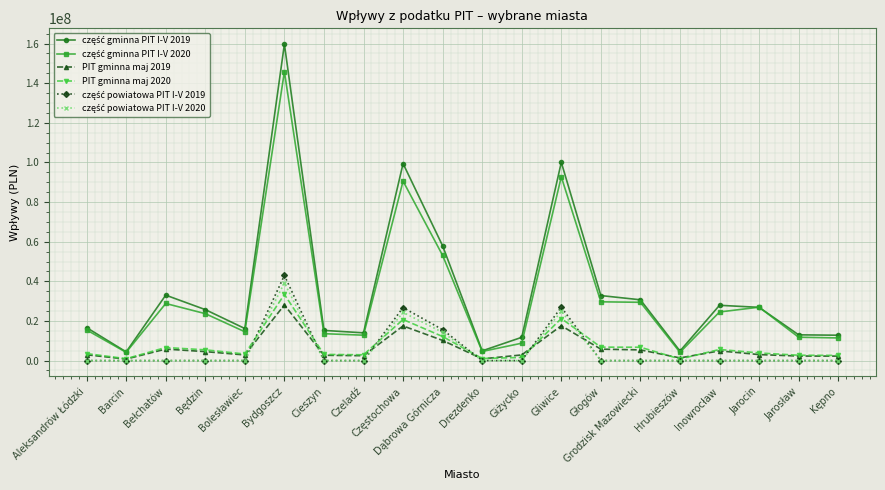

At which category is the sum across all series the highest?

Bydgoszcz